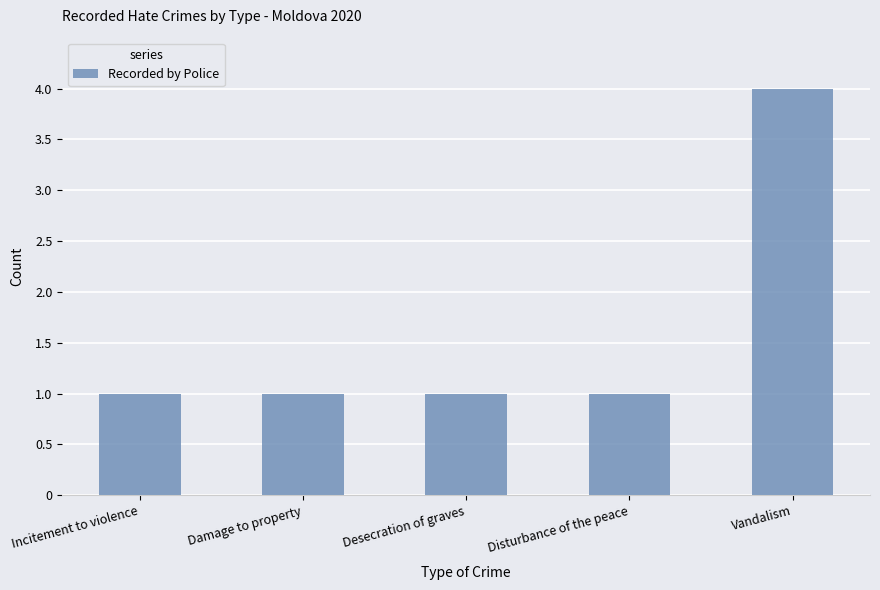

What is the sum of all values?

8